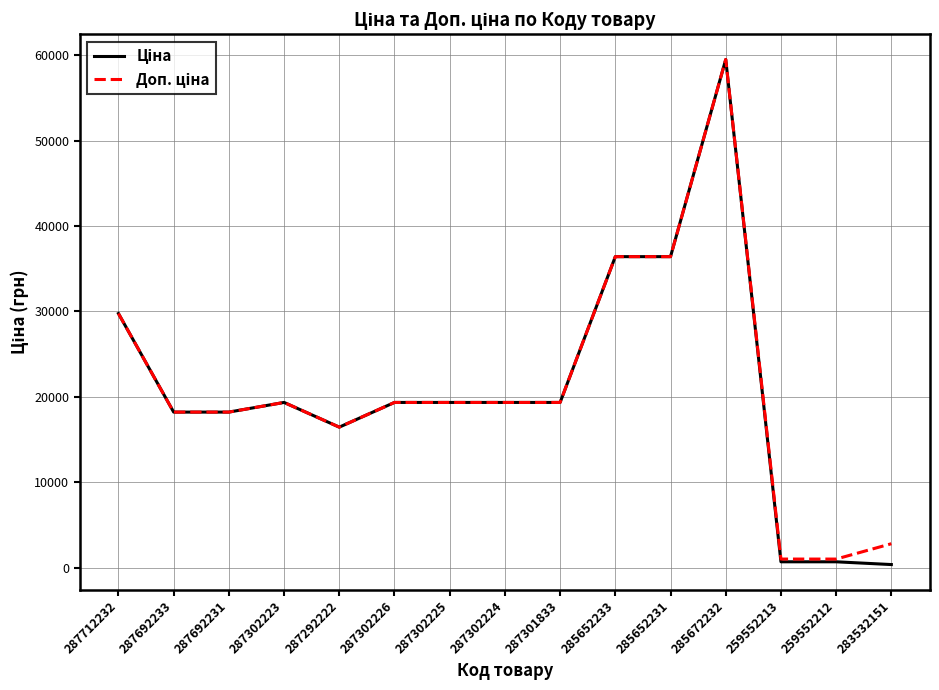

Which label corresponds to the largest value in the chart?

285672232